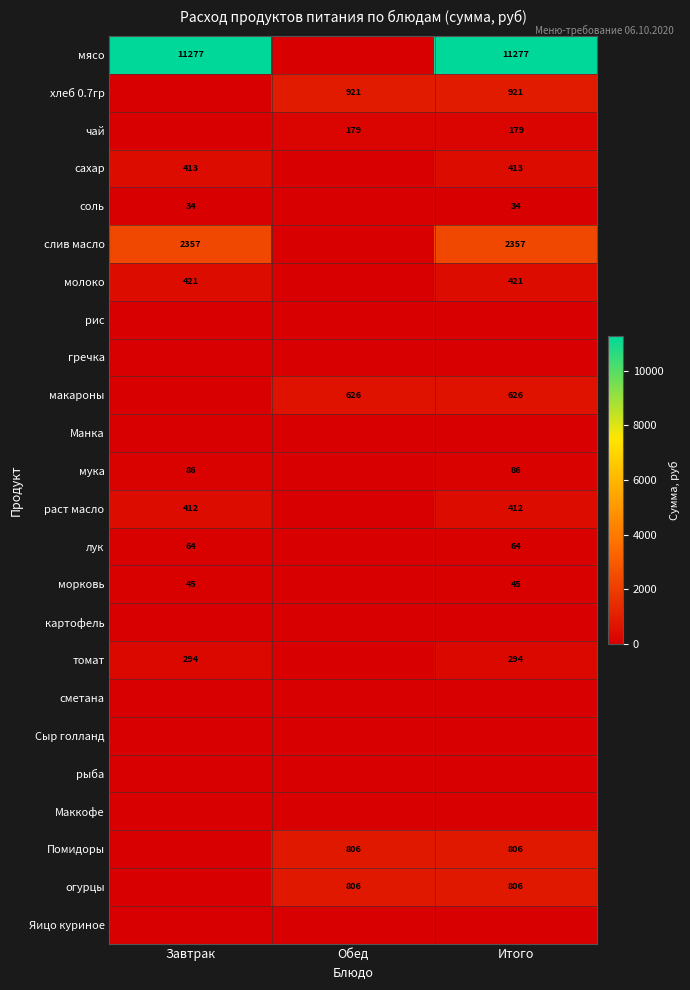

Which label corresponds to the largest value in the chart?

Завтрак